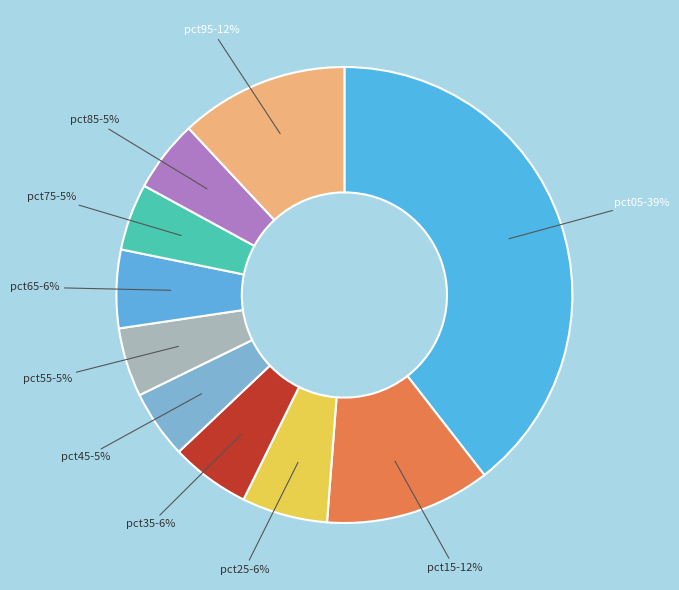

What percentage is the pct85 slice, to the nearest percent?

5%